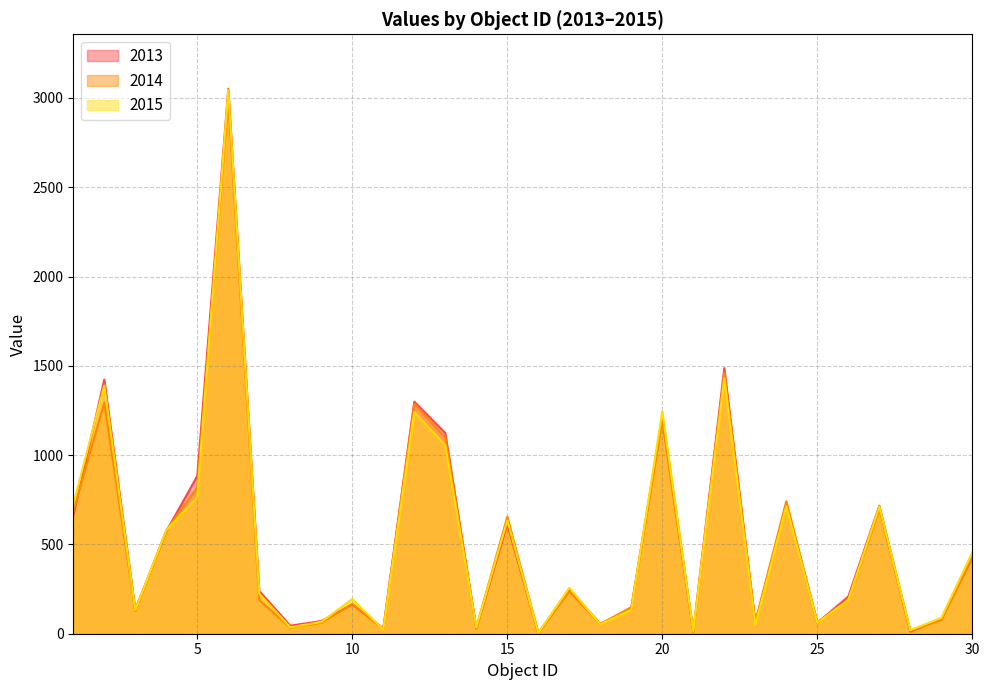

Rank the series by their average value, from lowest to highest.

2014, 2015, 2013